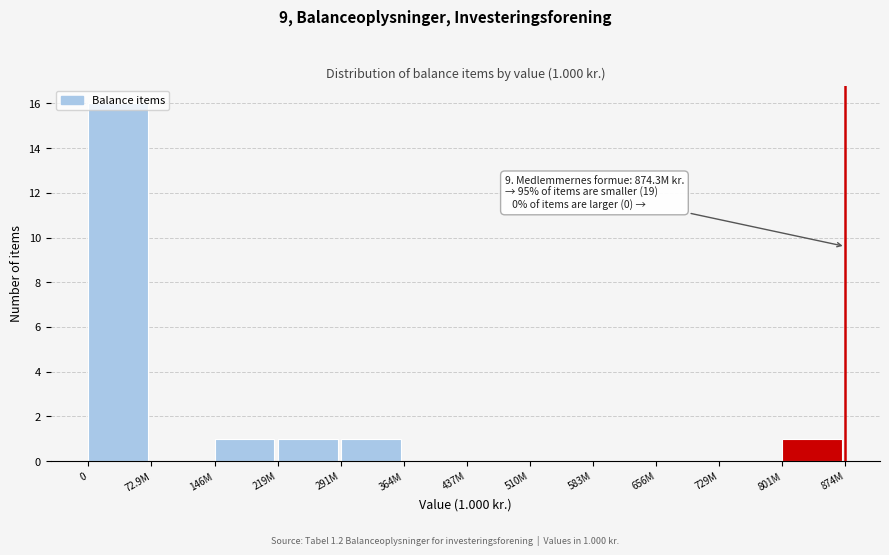

What is the sum of all values?

20